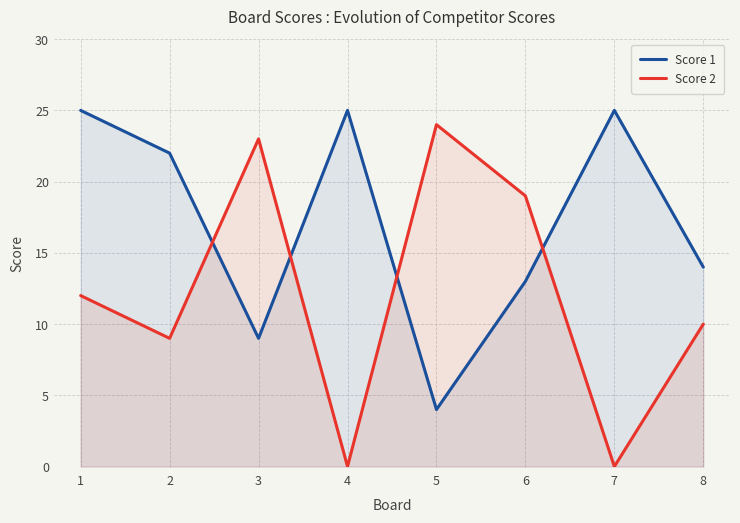

How many lines are shown in the chart?

2